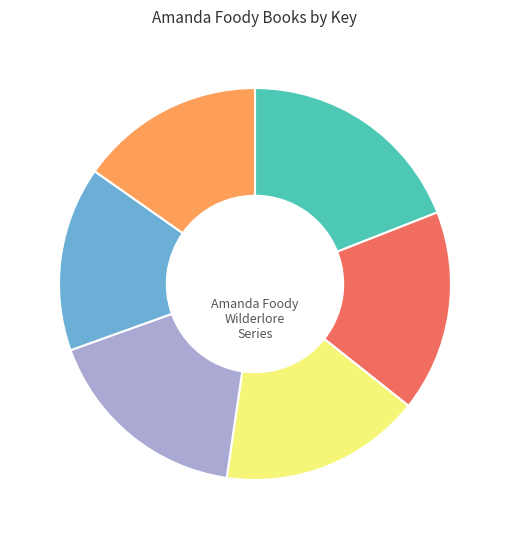

Is there any slice that represents more than half of the pie?

No